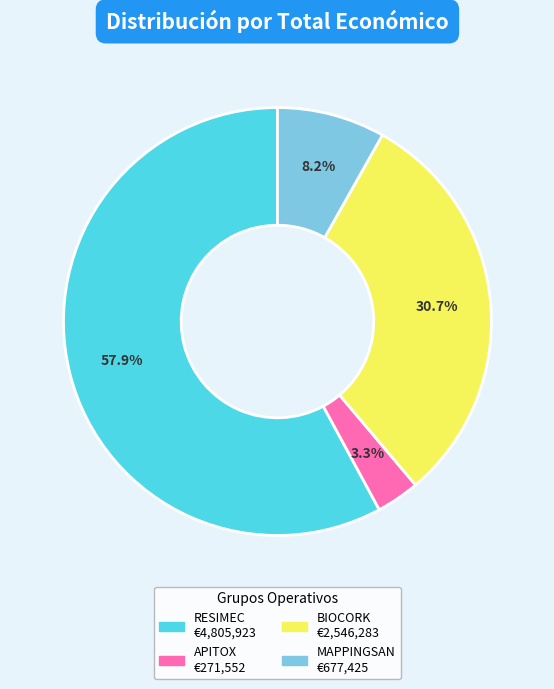

What percentage is NOT represented by BIOCORK?

69.3%